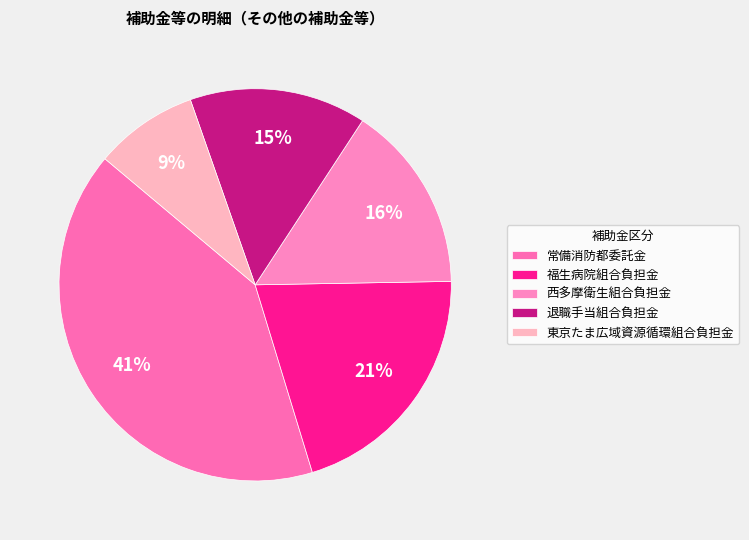

How many segments does this pie chart have?

5